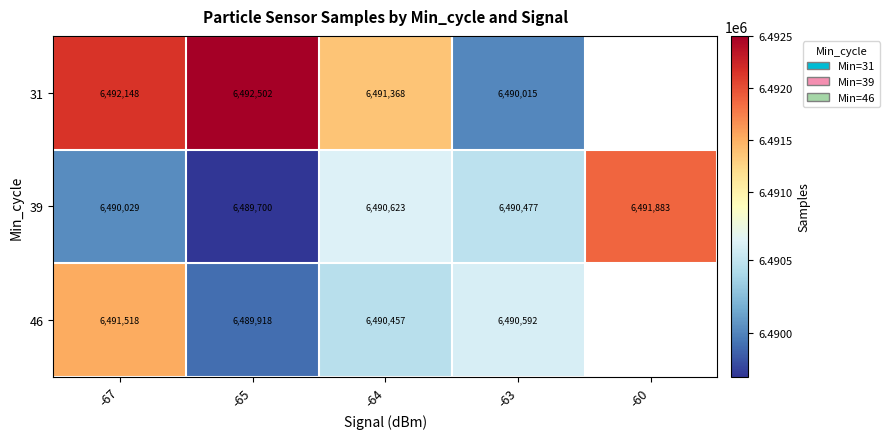

Where does the 39 series first go above 6490477?

-64